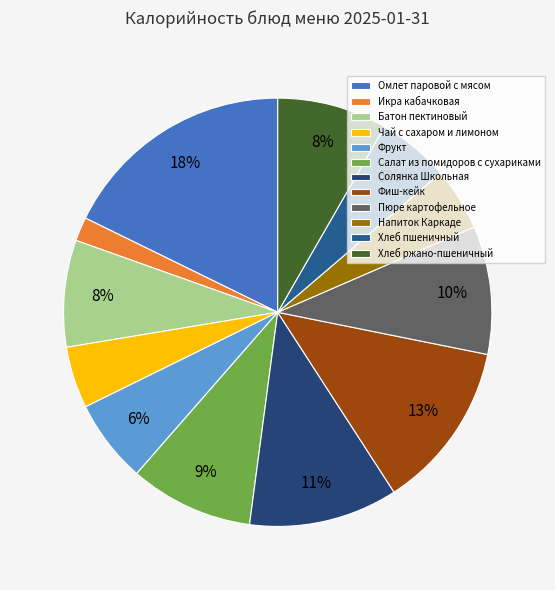

Is there any slice that represents more than half of the pie?

No